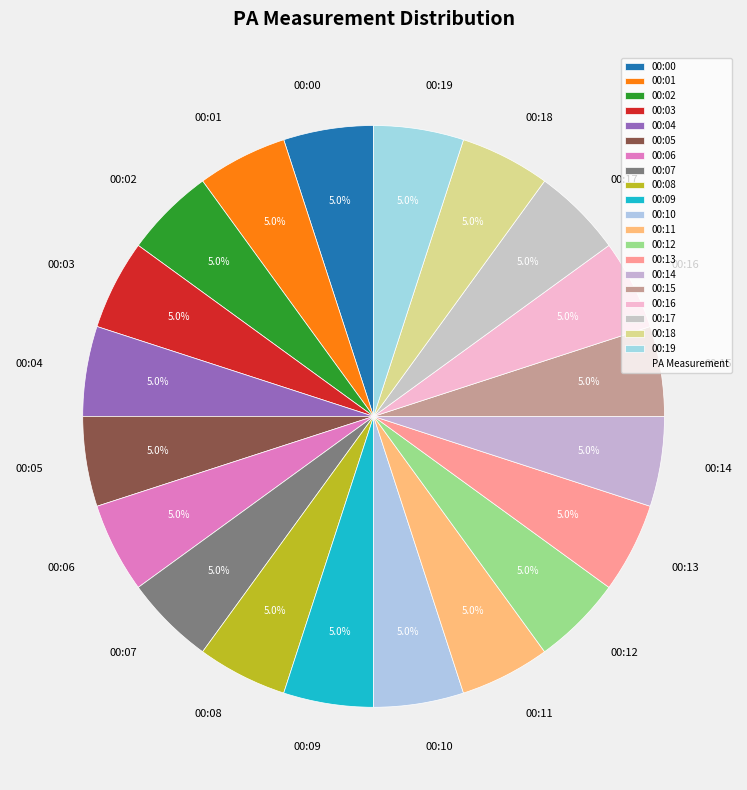

To the nearest percent, what portion does 00:14 represent?

5%